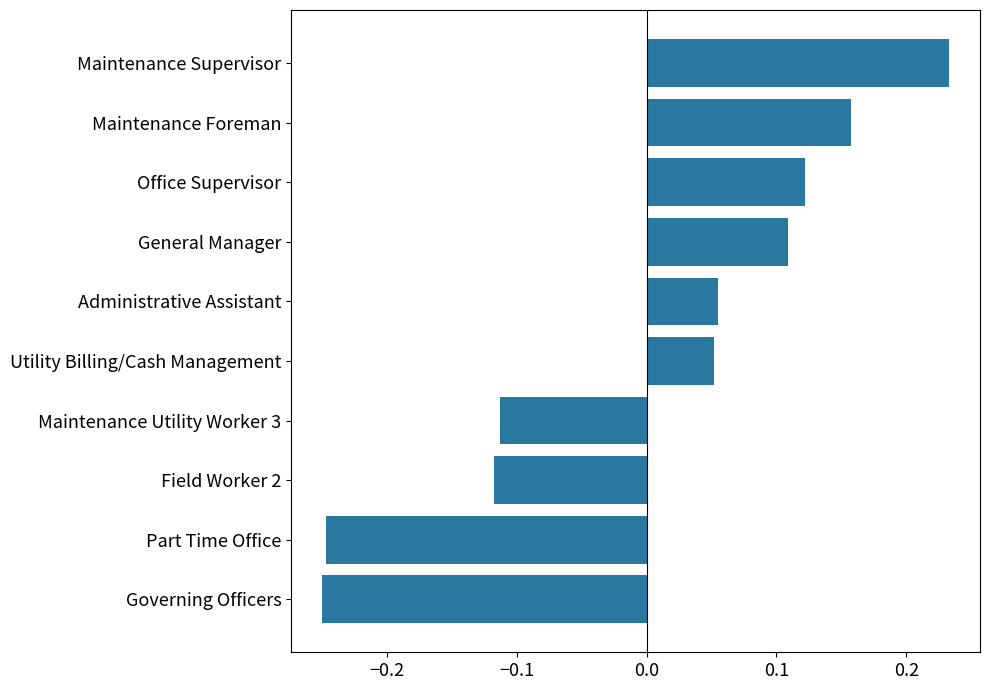

What is the difference between the maximum and minimum values?

0.5